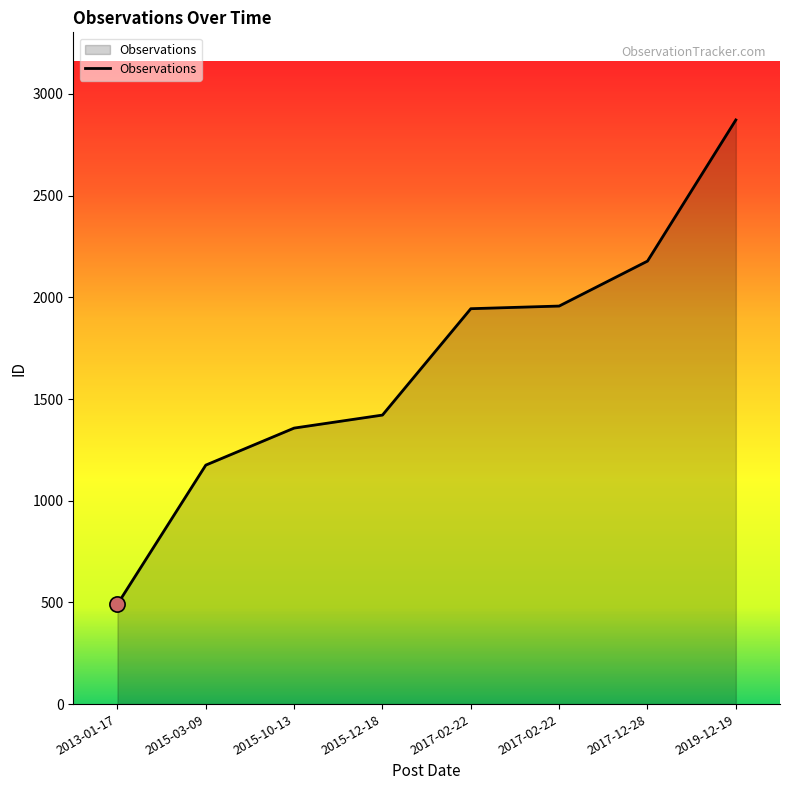

What is the change in value from 2015-03-09 to 2015-10-13?

+182